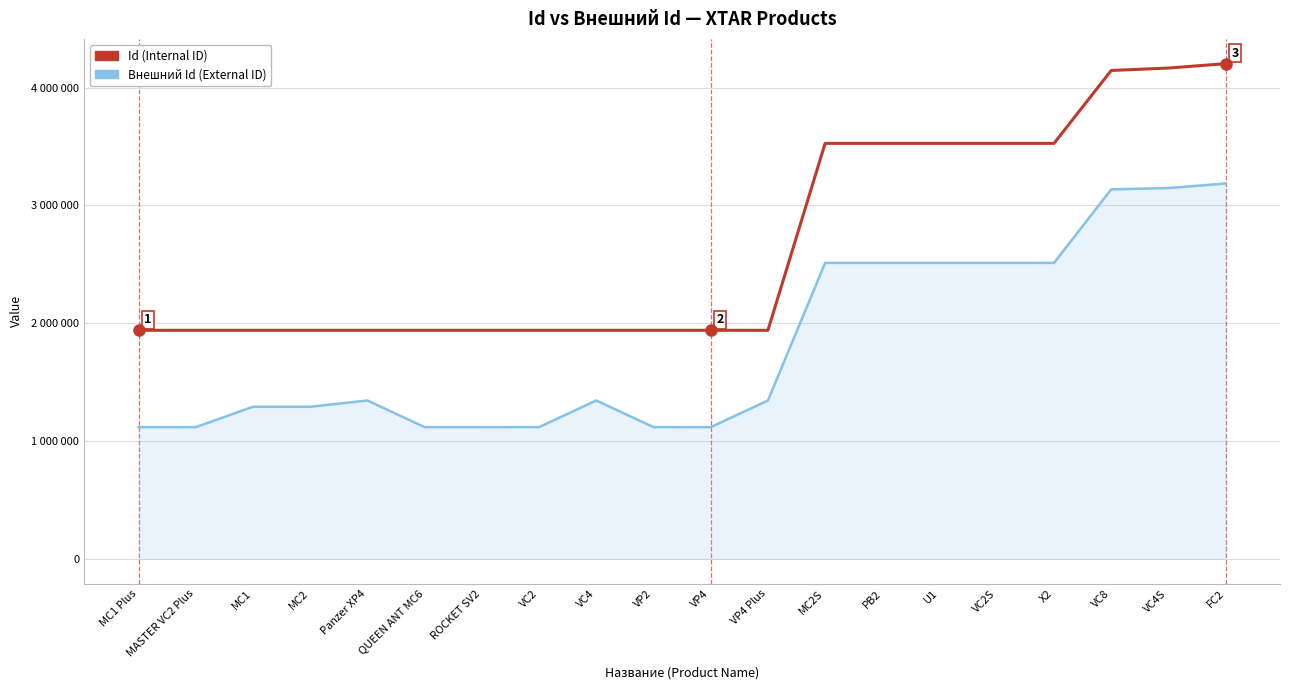

What is the total value across all series at VP4?

3057331